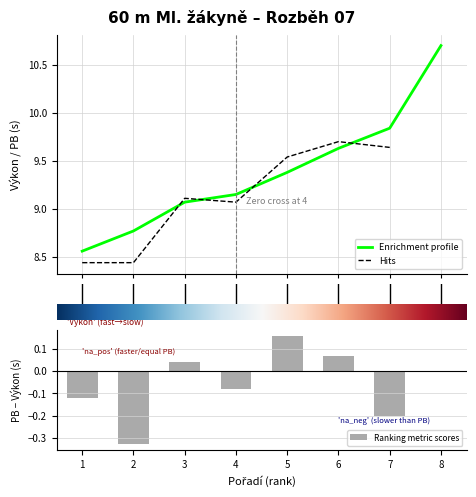

Are the bars horizontal?

No